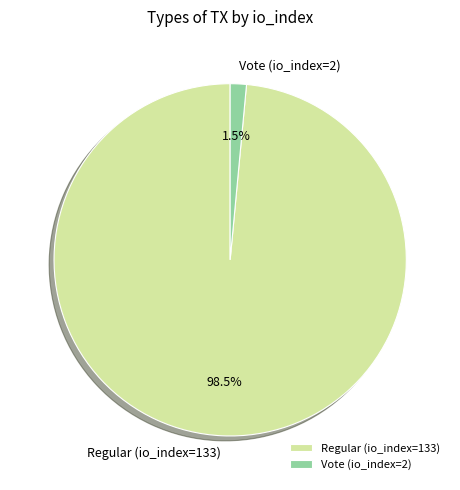

What is the smallest slice in the pie chart?

Vote (io_index=2)